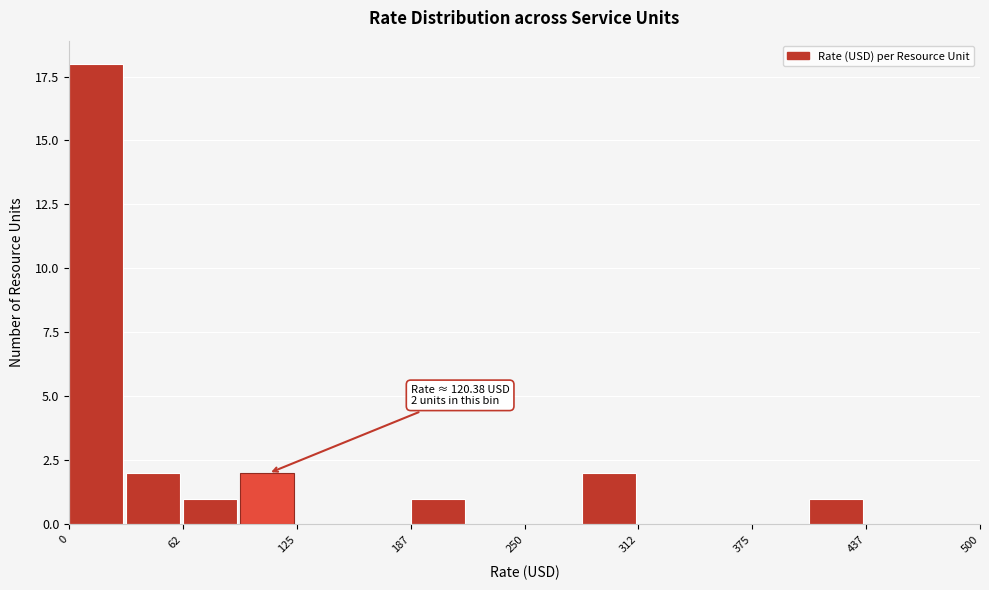

Read against the x-axis, roughly where is the centre of the tallest bar?

10